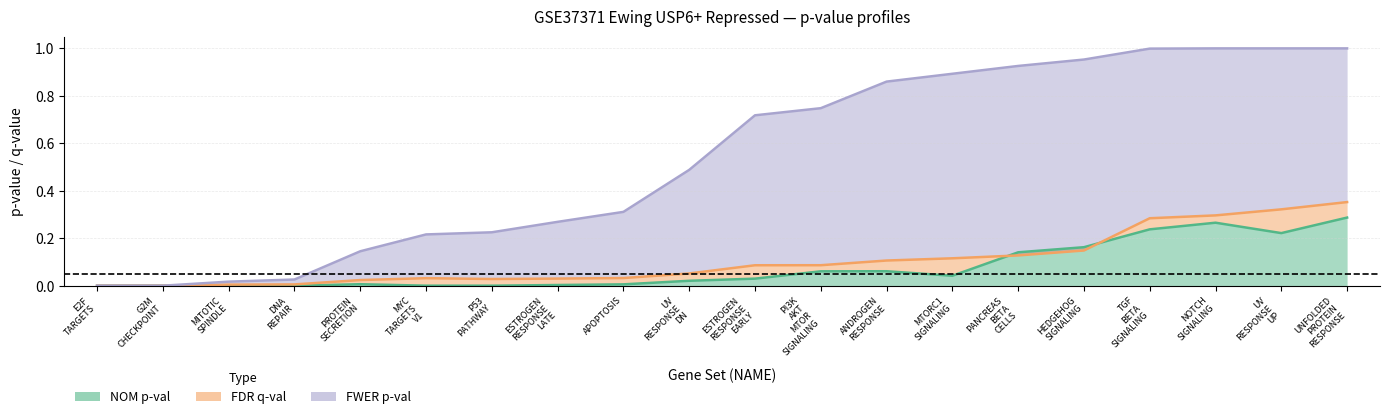

How many positive values does the NOM p-val series have?

14